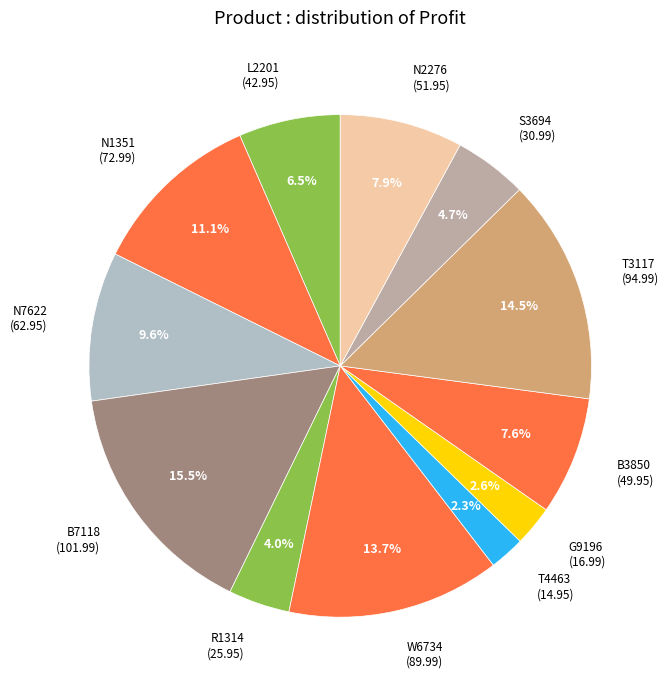

Count the number of slices in the pie.

12